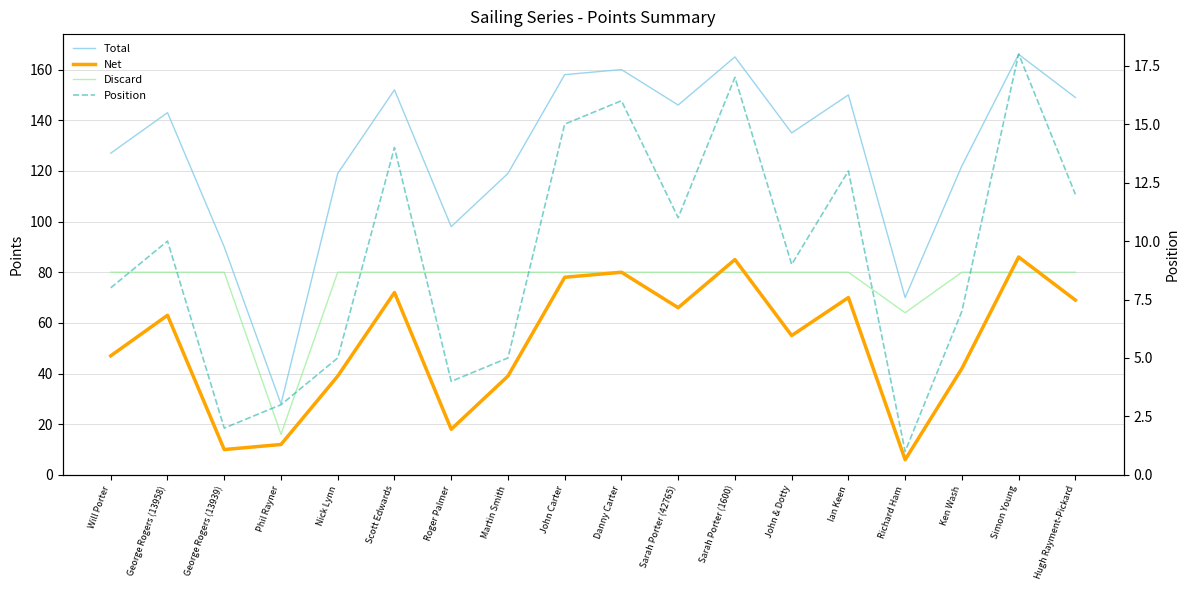

Which category has the highest value in the Position series?

Simon Young